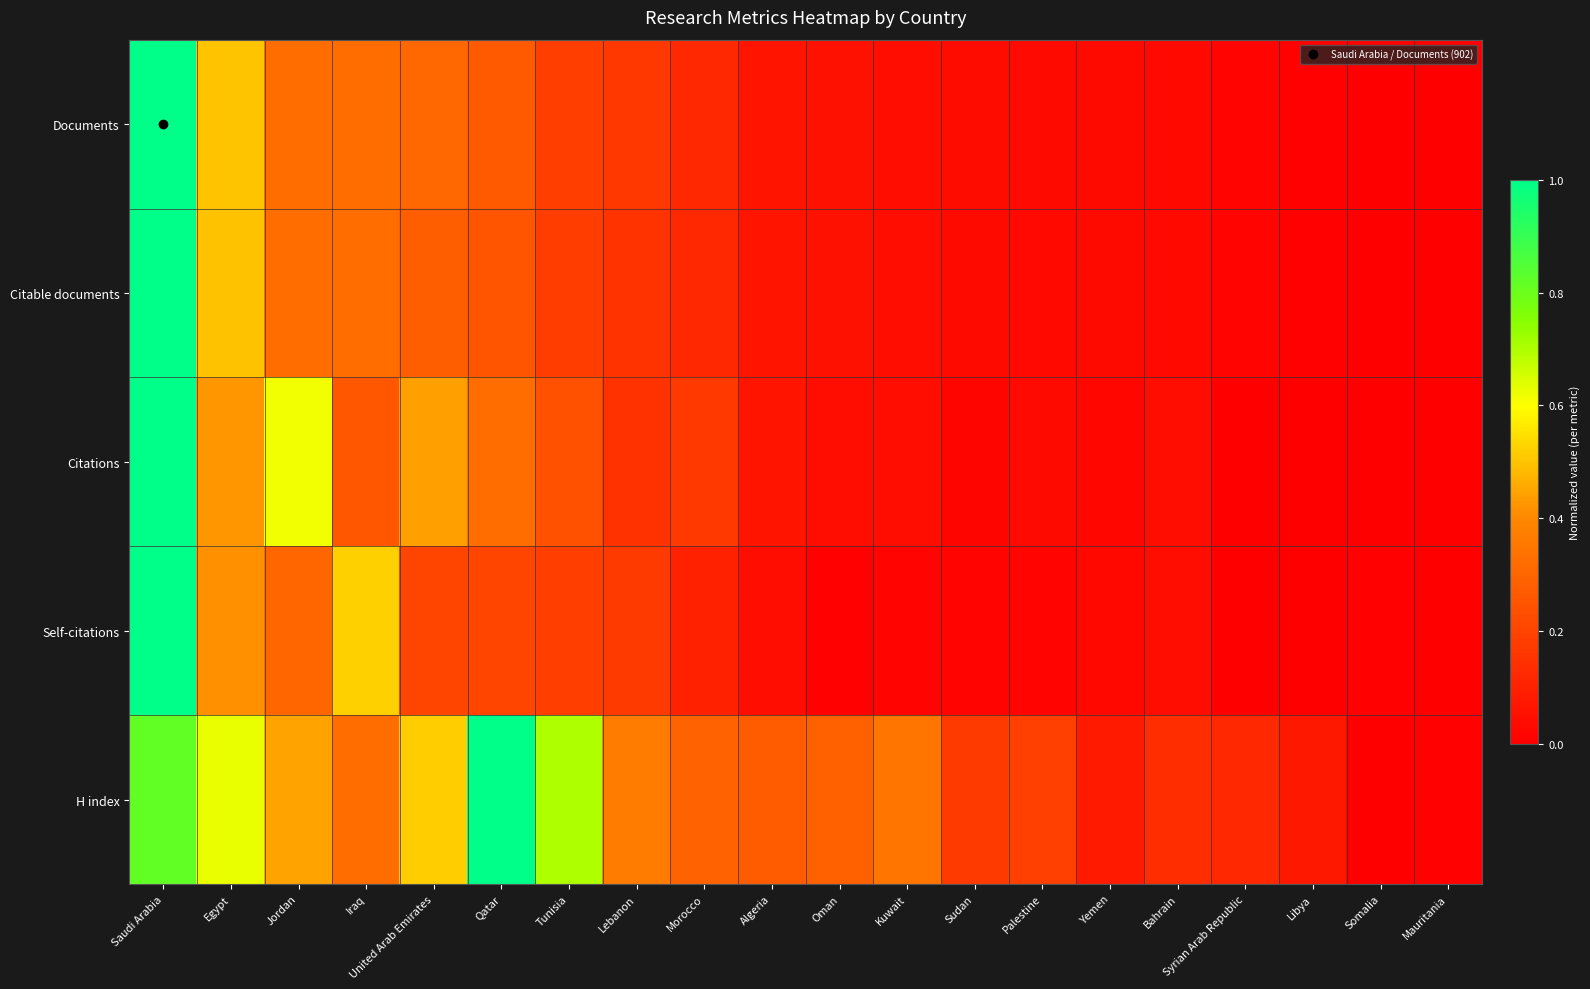

What is the total value across all series at Yemen?

0.2